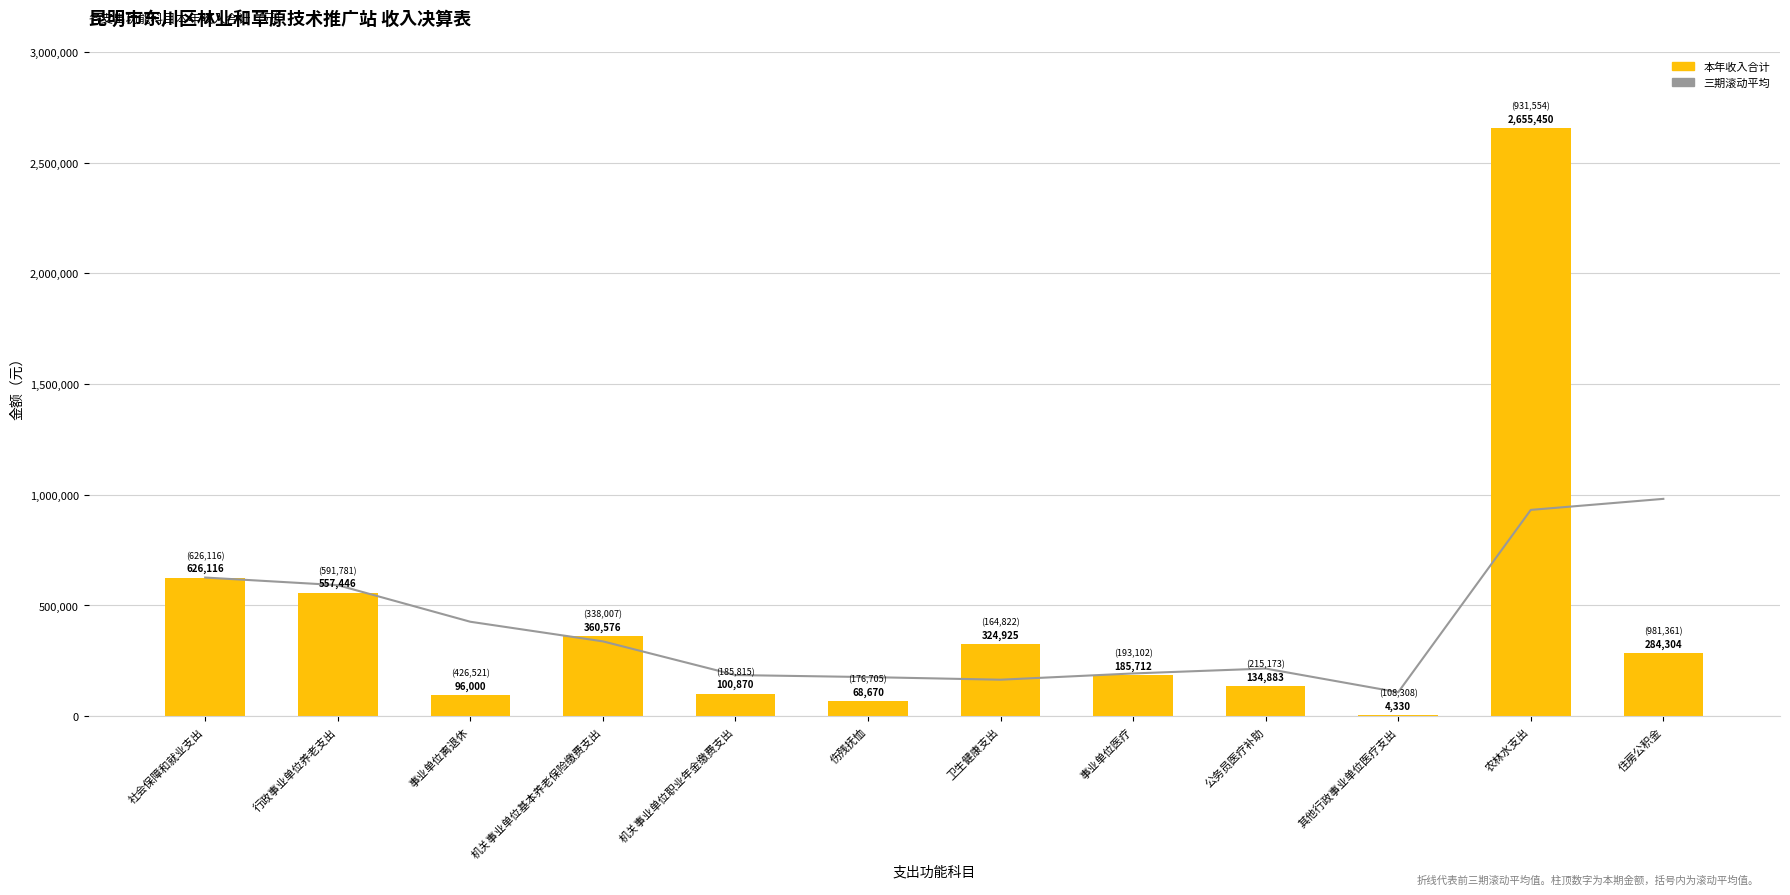

What are all the series names shown in the legend?

三期滚动平均, 本年收入合计